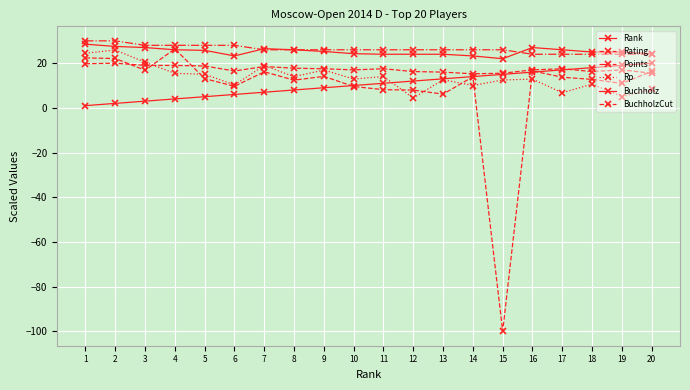

Count the number of categories in the chart.

20